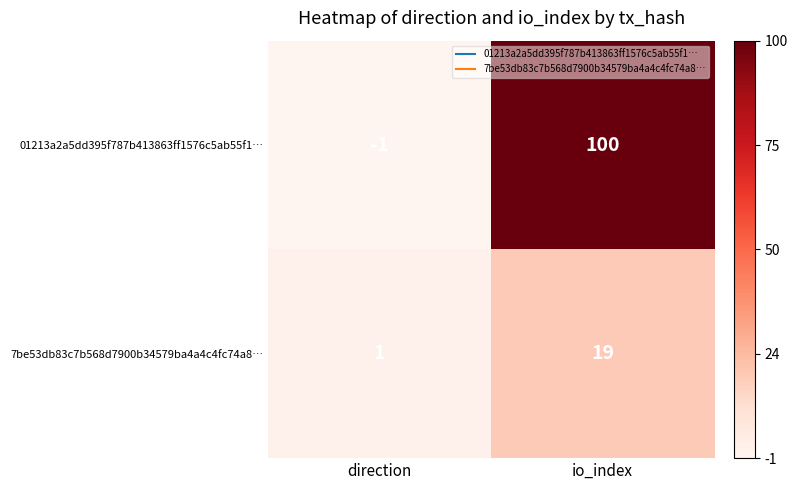

Which series has the largest total across all categories?

01213a2a5dd395f787b413863ff1576c5ab55f1…